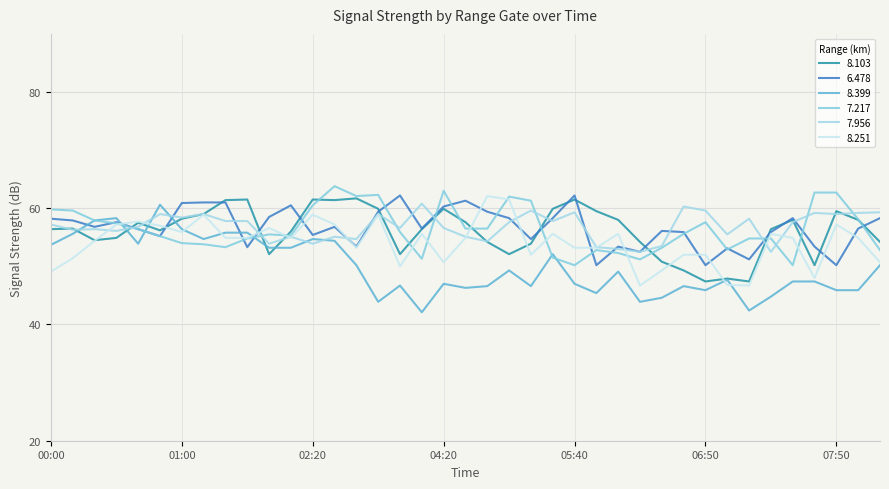

Does the chart have visible grid lines?

Yes